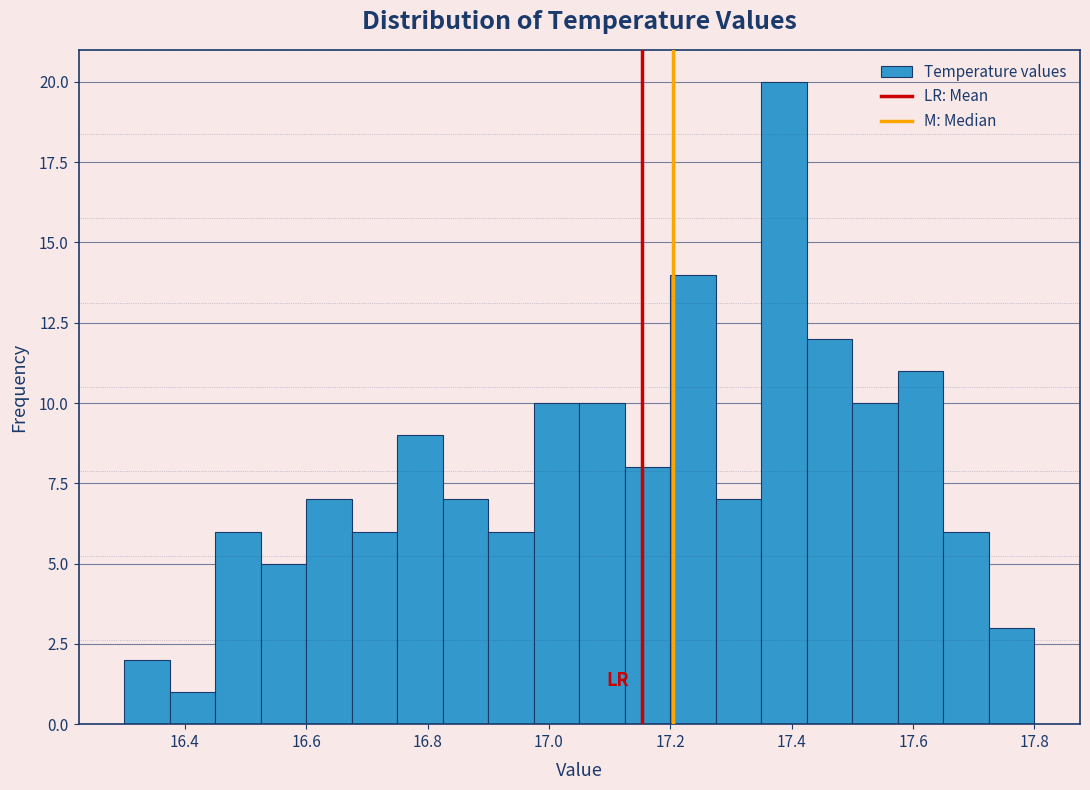

Around what value on the x-axis is the tallest bar? Give the approximate position of its centre, as read against the axis.

17.38